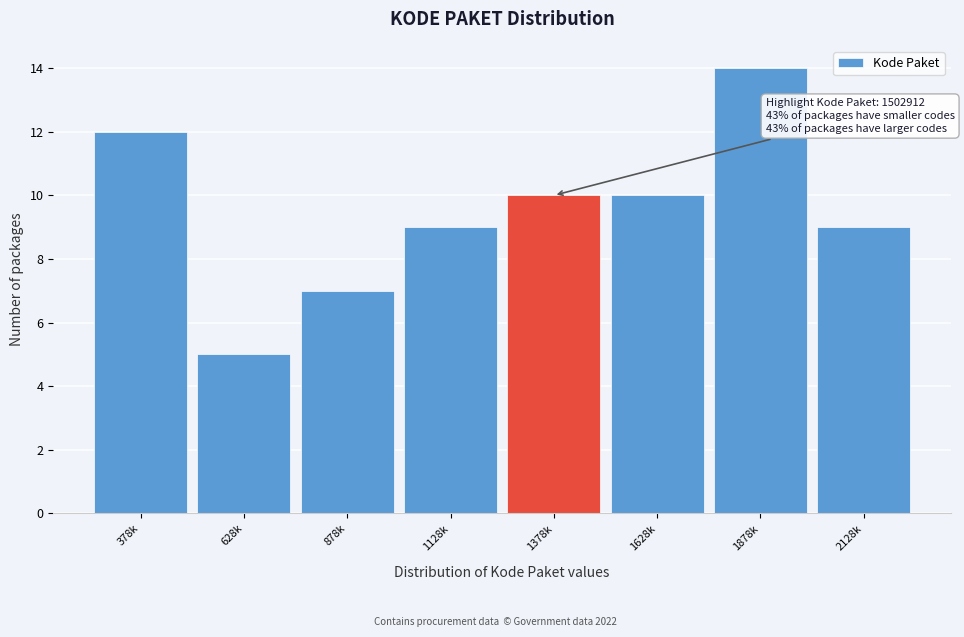

Reading right to left, what are all the values shown in this chart?

2128k=9	1878k=14	1628k=10	1378k=10	1128k=9	878k=7	628k=5	378k=12